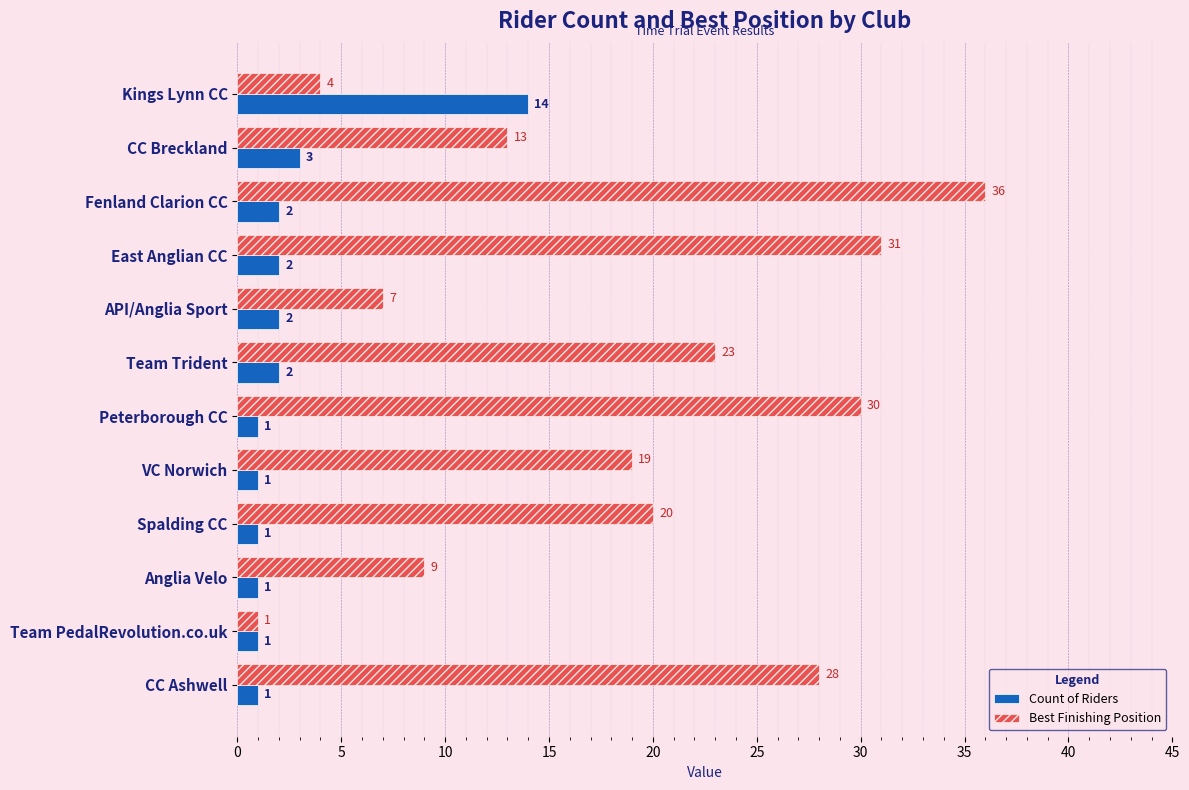

At which label is Count of Riders closest to 7?

CC Breckland